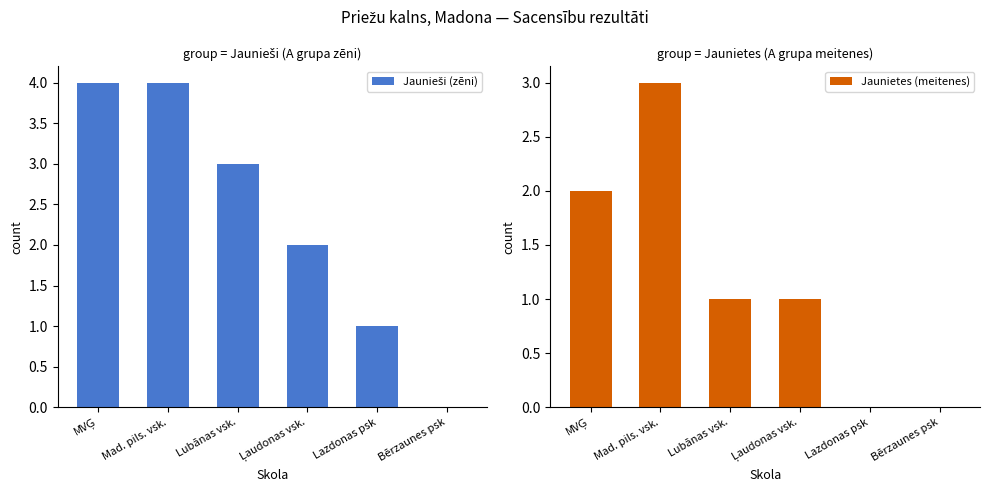

How many data points does each series have?

6